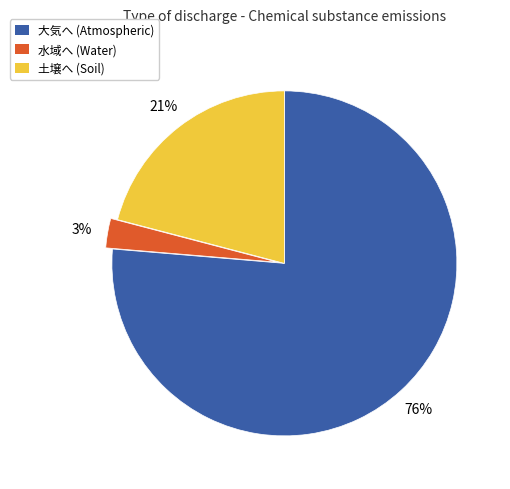

What is the smallest slice in the pie chart?

水域へ (Water)